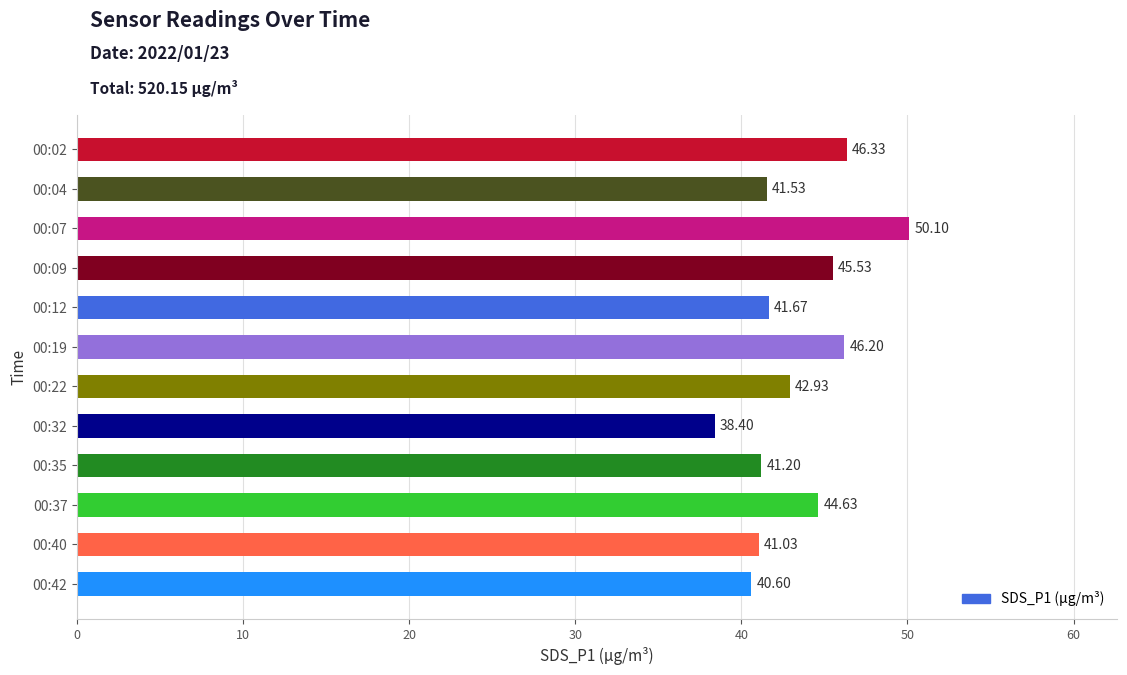

What is the difference between the maximum and minimum values?

11.7